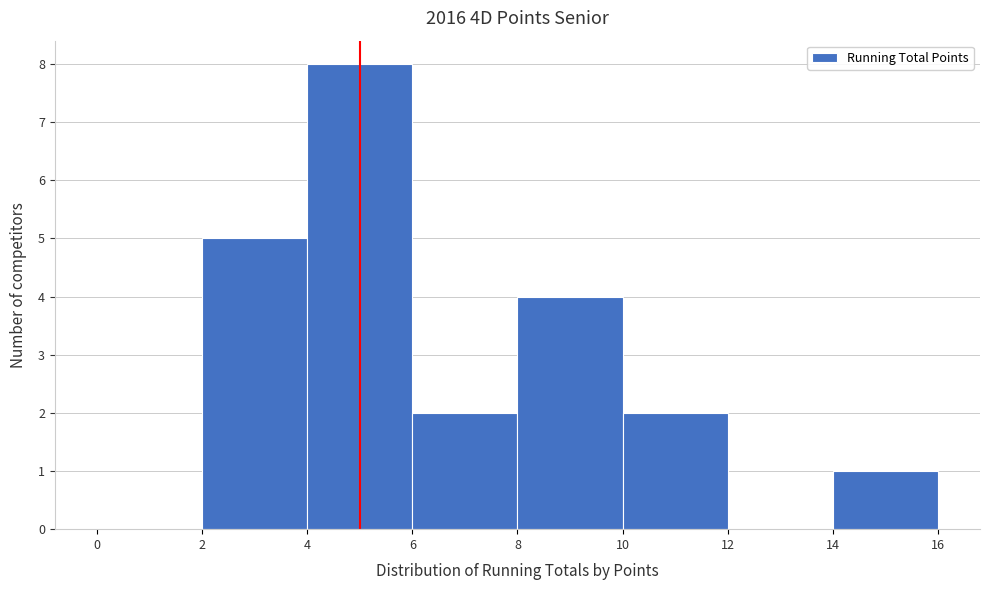

Reading left to right, list every bar in this chart as the range it spans on the x-axis followed by its height. The values are not printed on the chart, so give them approximately, as read against the axis.

0 to 2: 0
2 to 4: 5
4 to 6: 8
6 to 8: 2
8 to 10: 4
10 to 12: 2
12 to 14: 0
14 to 16: 1